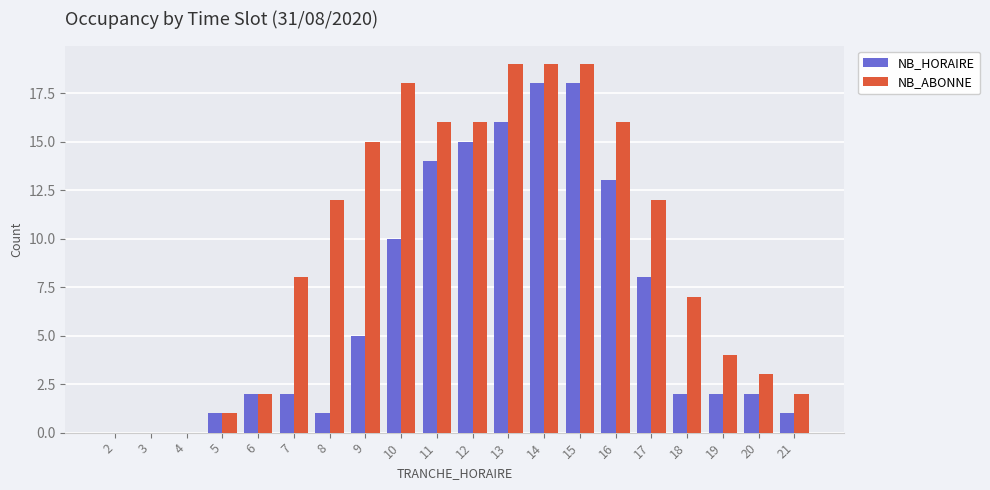

Does the chart contain stacked bars?

No